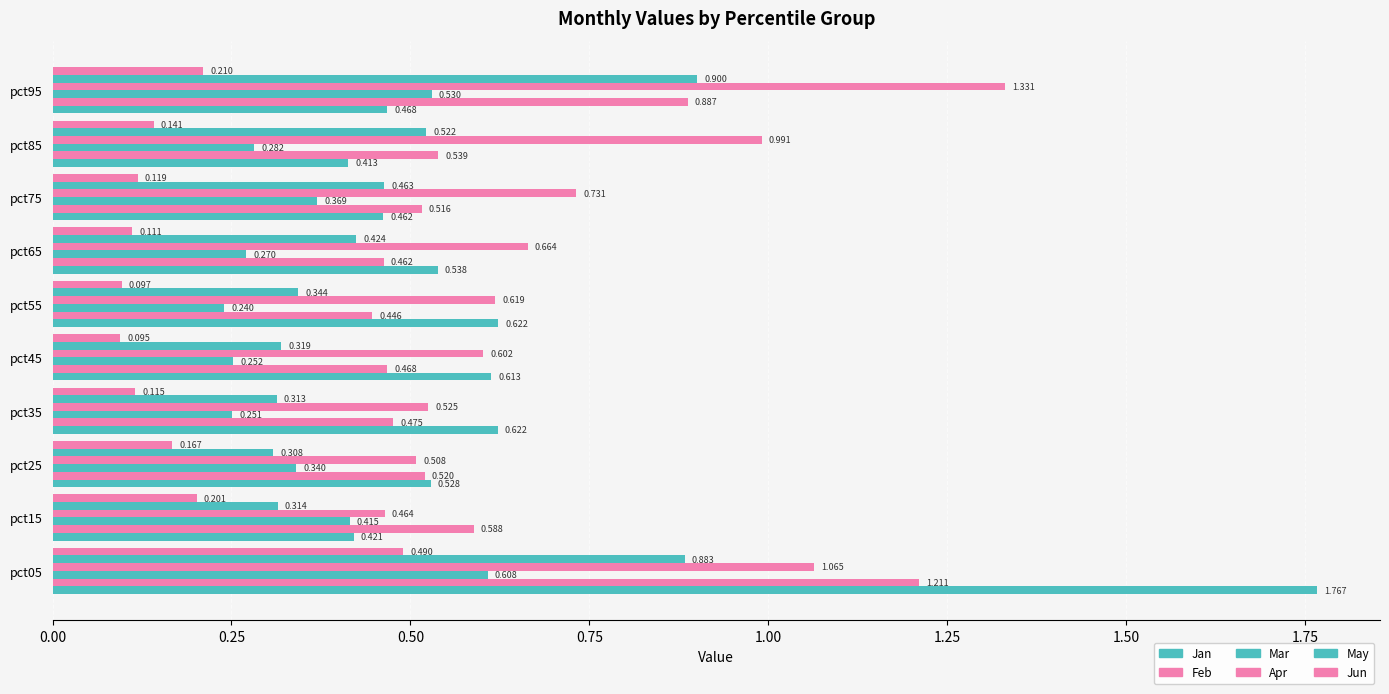

How many series are shown in this chart?

6